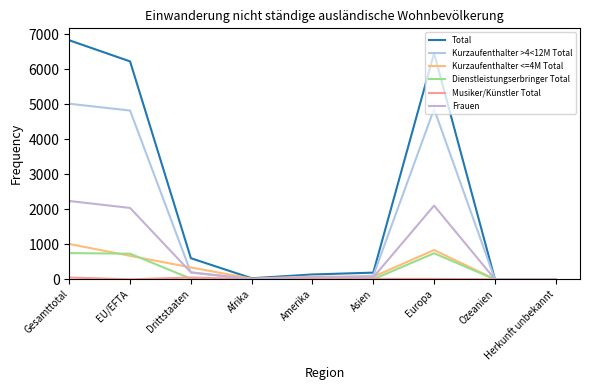

Does the chart display data point markers on the line(s)?

No